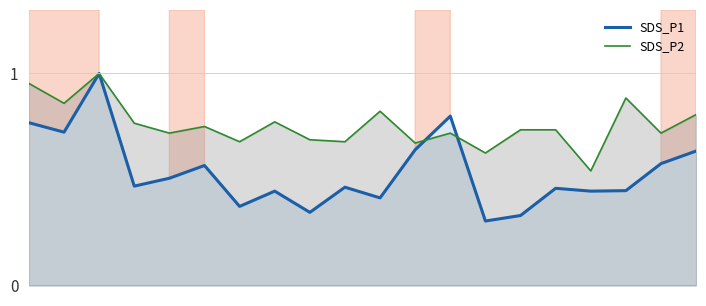

Reading left to right, extract all data points from this chart.

SDS_P1: 0.8	0.7	1.0	0.5	0.5	0.6	0.4	0.4	0.3	0.5	0.4	0.6	0.8	0.3	0.3	0.5	0.4	0.4	0.6	0.6
SDS_P2: 1.0	0.9	1.0	0.8	0.7	0.7	0.7	0.8	0.7	0.7	0.8	0.7	0.7	0.6	0.7	0.7	0.5	0.9	0.7	0.8